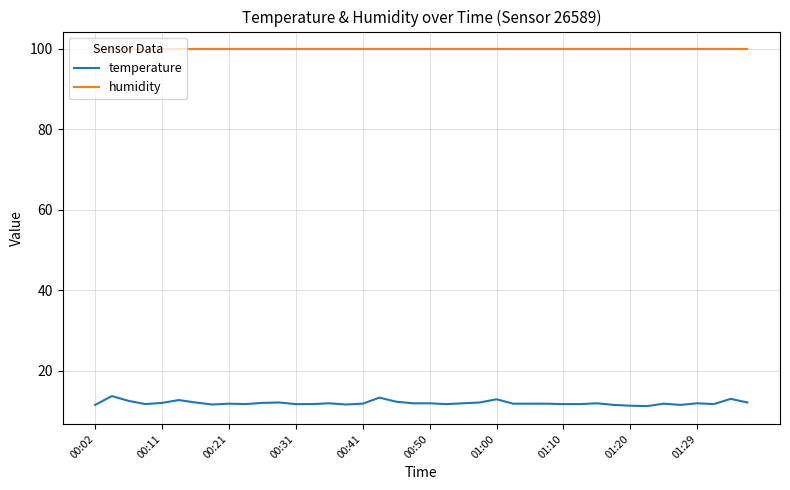

True or false: temperature and humidity cross at least once.

False